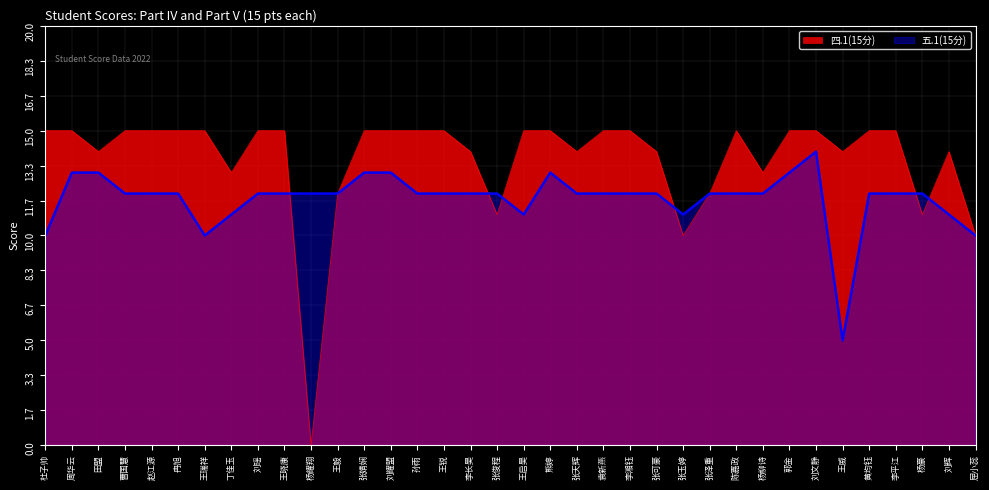

Reading right to left, what are all the values shown in this chart?

四.1(15分): 屈小蕊=10	刘辉=14	杨豪=11	李平江=15	黄均钰=15	王威=14	刘文静=15	郭金=15	杨柳诗=13	陈嘉政=15	张泽重=12	张玉婷=10	张可豪=14	李湘钰=15	袁新燕=15	张天辉=14	熊婷=15	王启昊=15	张俊程=11	李长昊=14	王锐=15	孙雨=15	刘耀盟=15	张婧娴=15	王毅=12	杨耀翔=0	王晓康=15	刘瑶=15	丁佳玉=13	王瑞祥=15	冉旭=15	赵江源=15	曹国慧=15	田盟=14	周华云=15	杜子帅=15
五.1(15分): 屈小蕊=10	刘辉=11	杨豪=12	李平江=12	黄均钰=12	王威=5	刘文静=14	郭金=13	杨柳诗=12	陈嘉政=12	张泽重=12	张玉婷=11	张可豪=12	李湘钰=12	袁新燕=12	张天辉=12	熊婷=13	王启昊=11	张俊程=12	李长昊=12	王锐=12	孙雨=12	刘耀盟=13	张婧娴=13	王毅=12	杨耀翔=12	王晓康=12	刘瑶=12	丁佳玉=11	王瑞祥=10	冉旭=12	赵江源=12	曹国慧=12	田盟=13	周华云=13	杜子帅=10